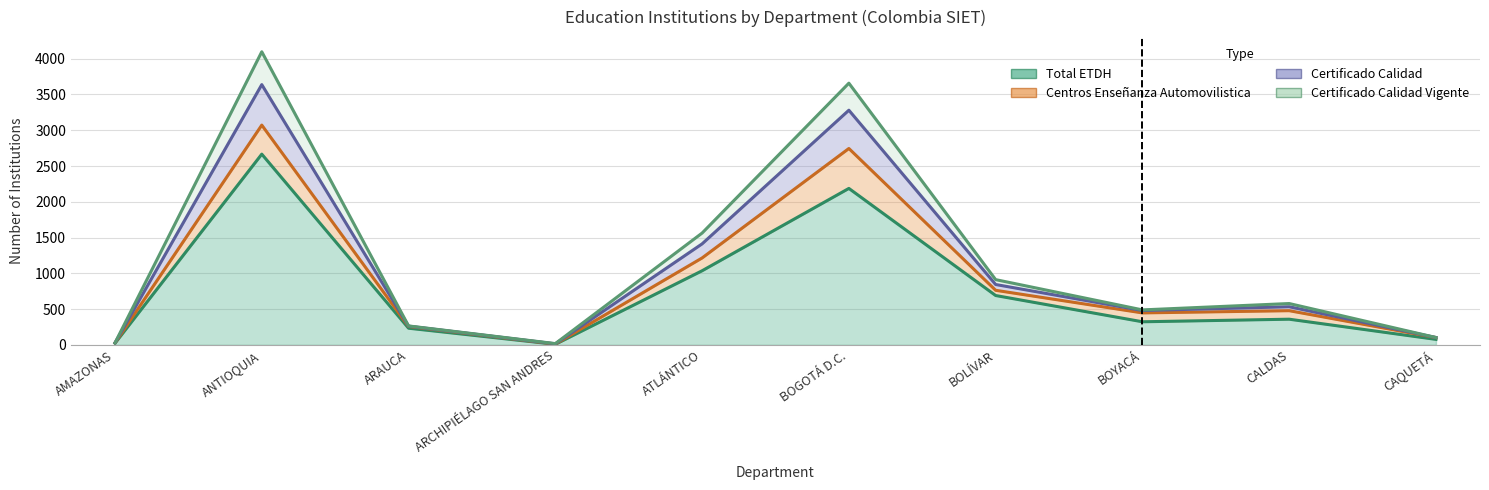

What is the label of the 7th point from the left?

BOLÍVAR